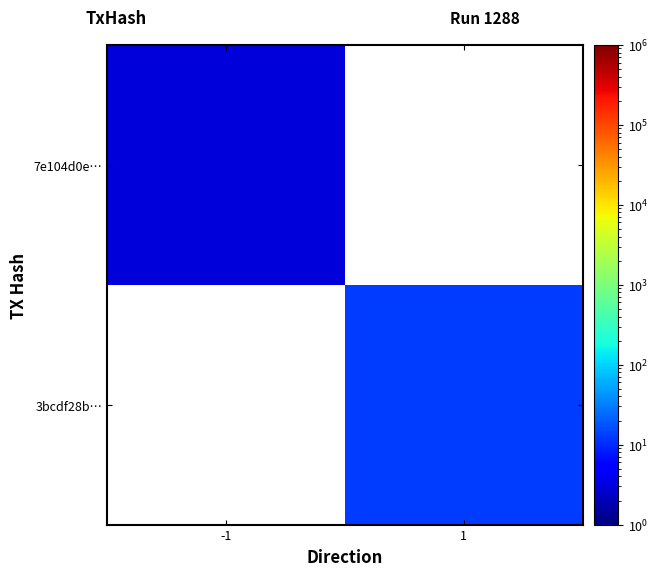

At which label does 3bcdf28b… reach its peak?

-1